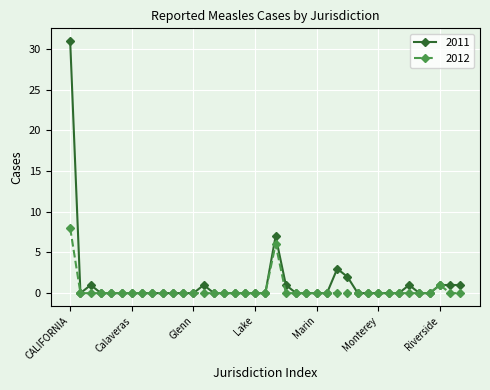

List the series in order of their peak value, lowest first.

2012, 2011